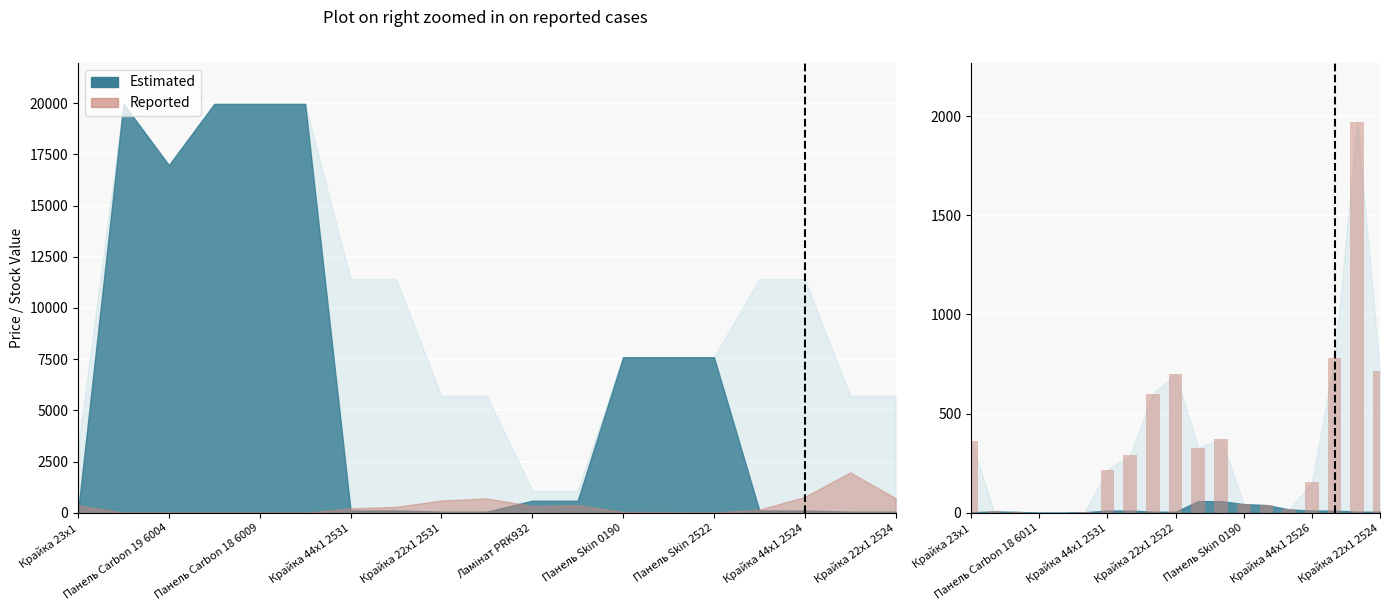

At which label does the data first exceed 218?

Крайка 23x1